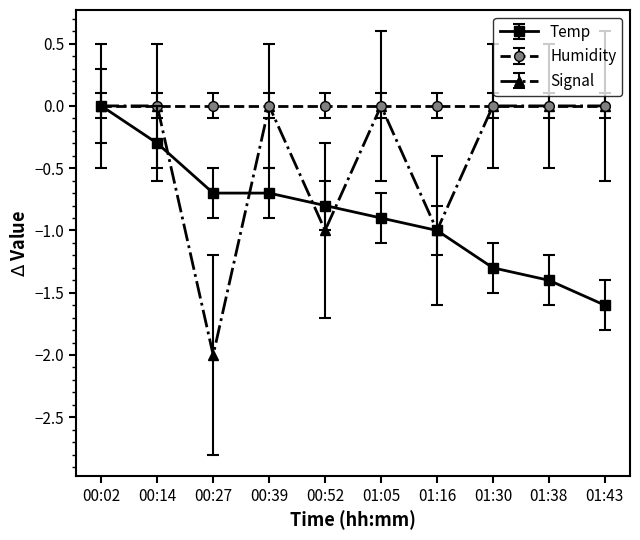

What is the difference between the Temp values at 00:14 and 01:30?

1.0